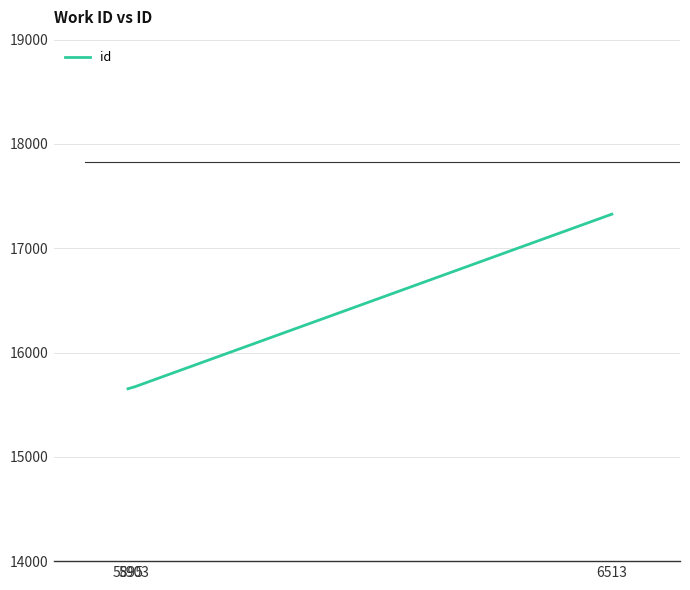

Where is the data nearest to the value 16490?

5903